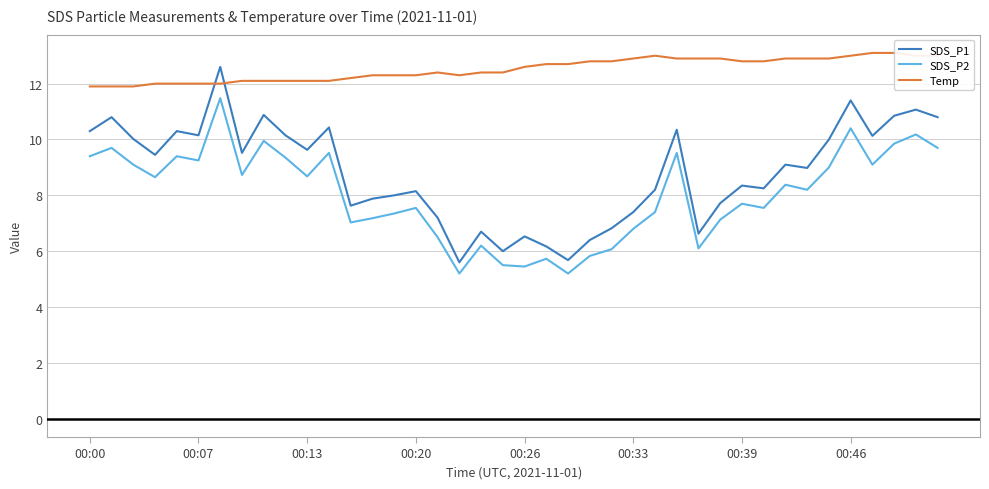

What is the maximum value for SDS_P1?

12.6